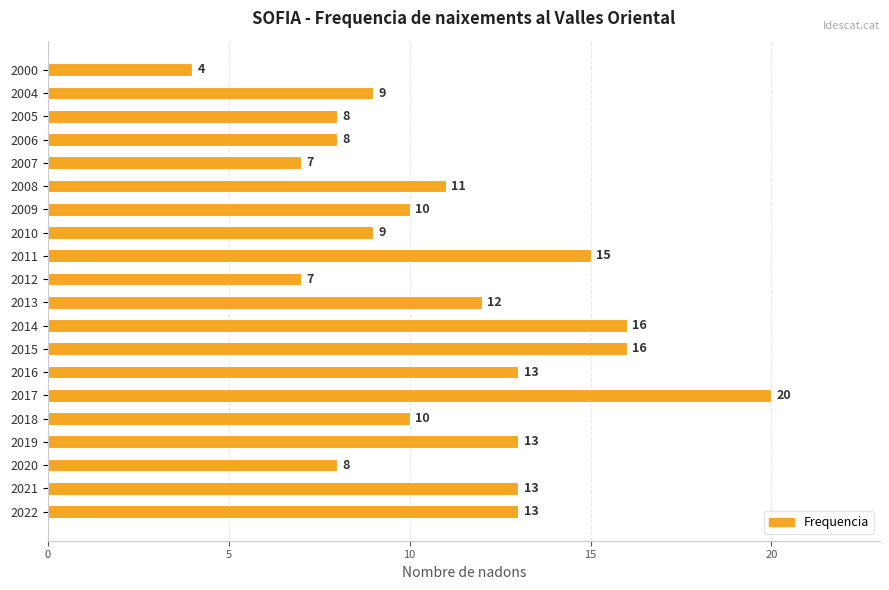

Which category has the highest value across all series?

2017